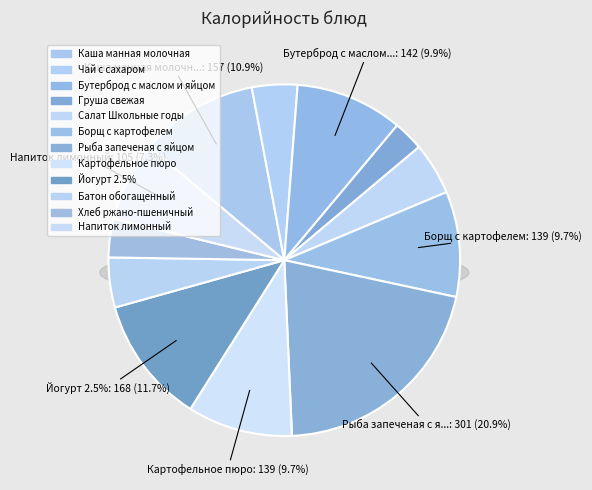

What percentage is NOT represented by Рыба запеченая с яйцом?

79.1%